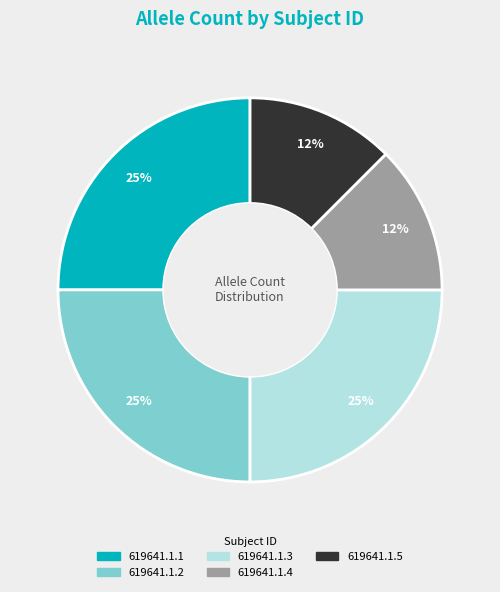

True or false: 619641.1.1 accounts for 25% of the total.

True